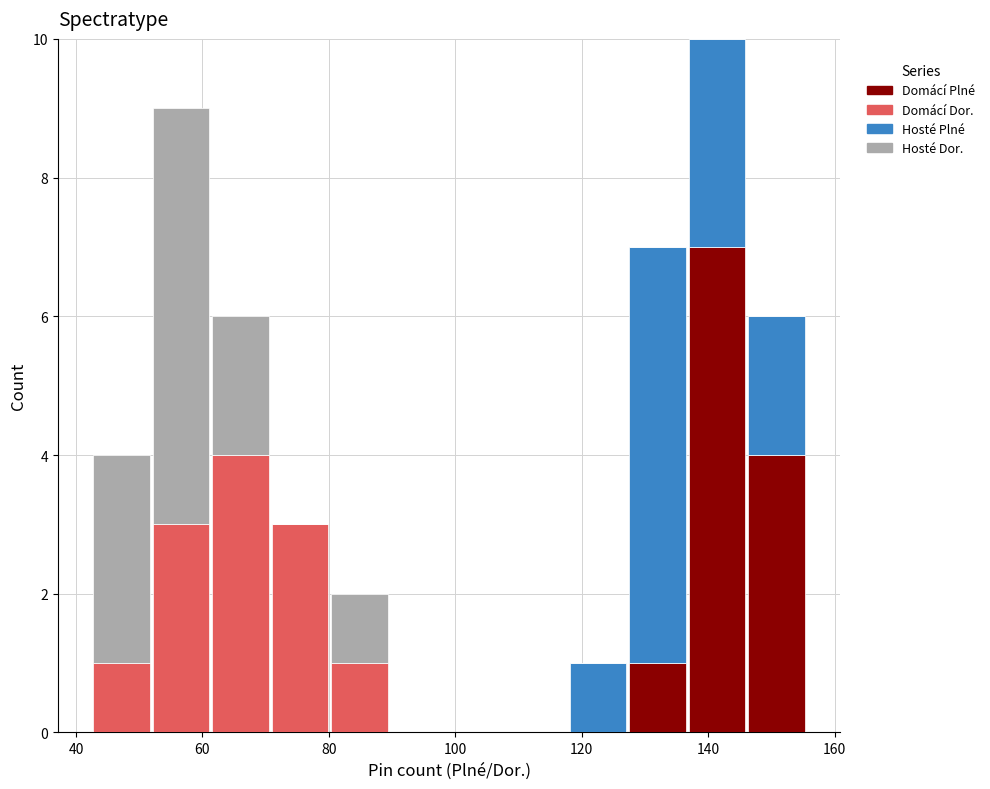

What is the total height of the stacked bar covering 146 to 156 on the x-axis? Neither the bar edges nor the heights are printed on the chart, so give them approximately, as read against the axes.

6